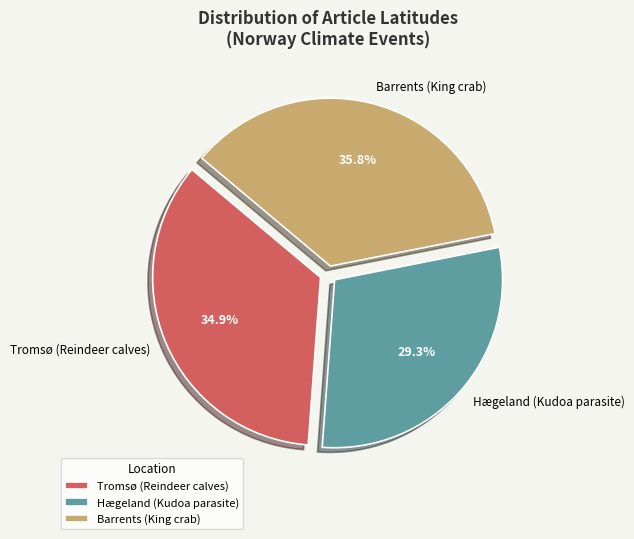

True or false: Barrents (King crab) accounts for 47% of the total.

False